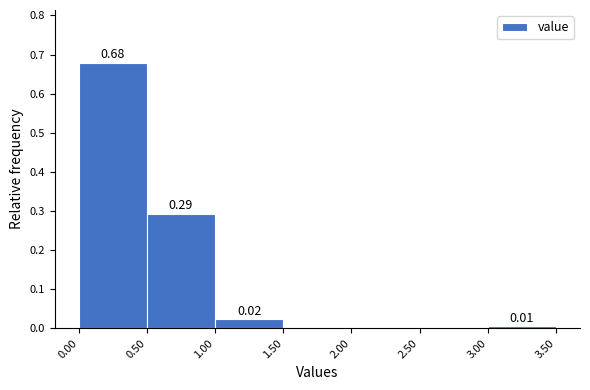

Which range on the x-axis has the tallest bar?

0.00 to 0.50